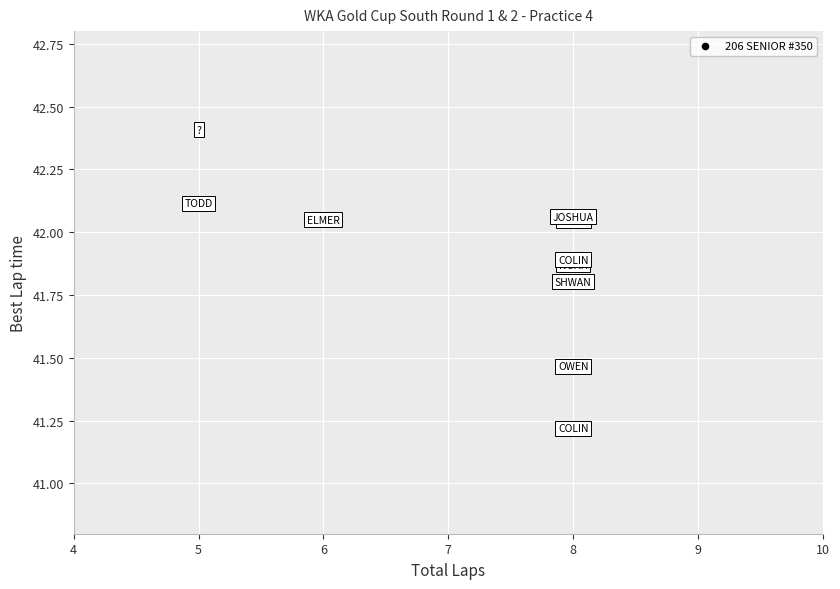

What Y value in the scatter plot is closest to 41?

41.2